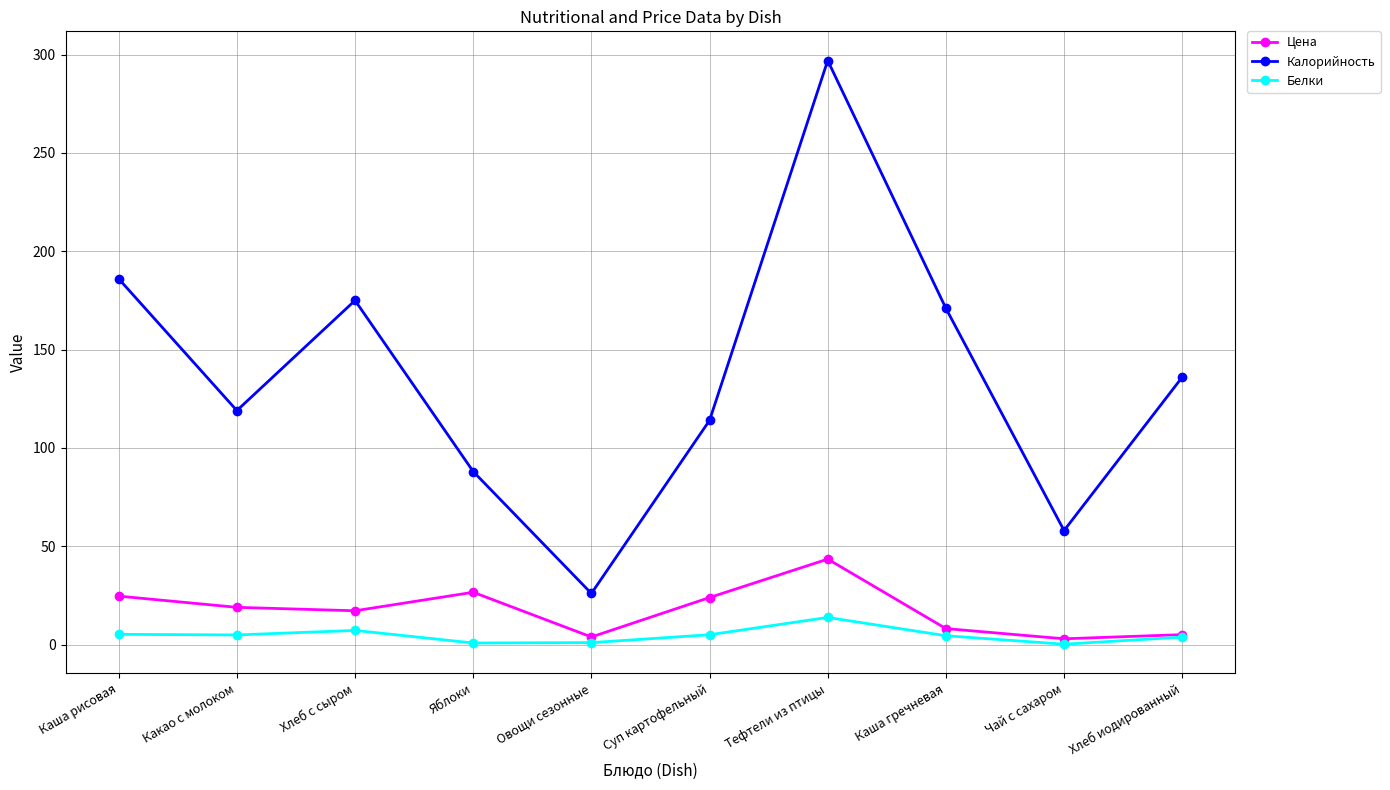

Which series has the largest total across all categories?

Калорийность